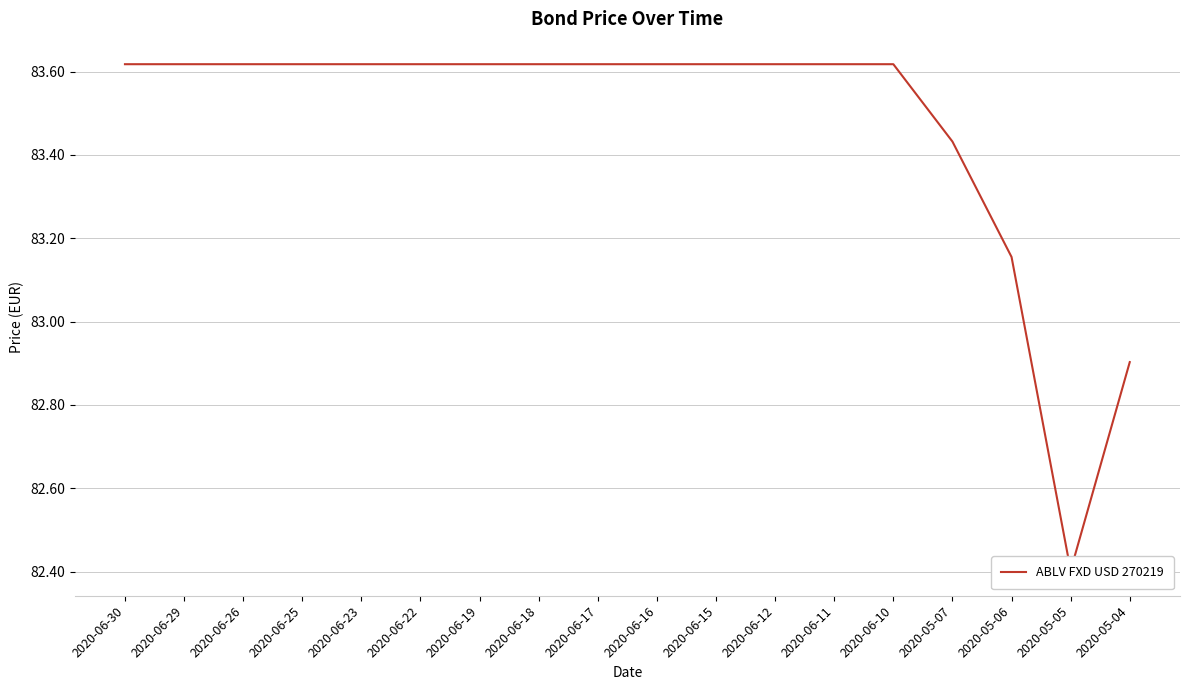

Rank the categories by value from highest to lowest.

2020-06-30, 2020-06-29, 2020-06-26, 2020-06-25, 2020-06-23, 2020-06-22, 2020-06-19, 2020-06-18, 2020-06-17, 2020-06-16, 2020-06-15, 2020-06-12, 2020-06-11, 2020-06-10, 2020-05-07, 2020-05-06, 2020-05-04, 2020-05-05